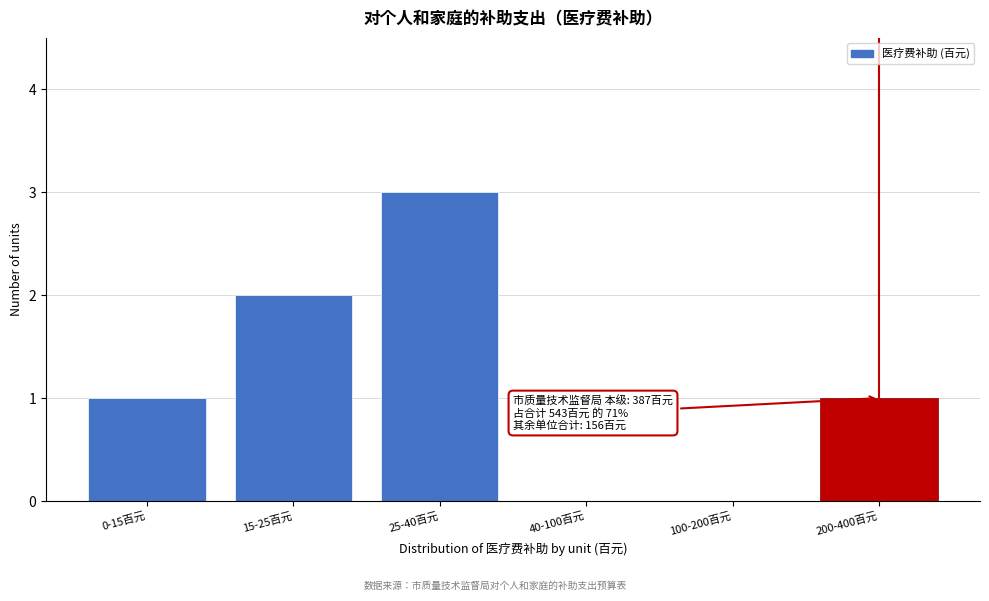

Reading left to right, transcribe all the data shown in this chart.

0-15百元=1	15-25百元=2	25-40百元=3	40-100百元=0	100-200百元=0	200-400百元=1